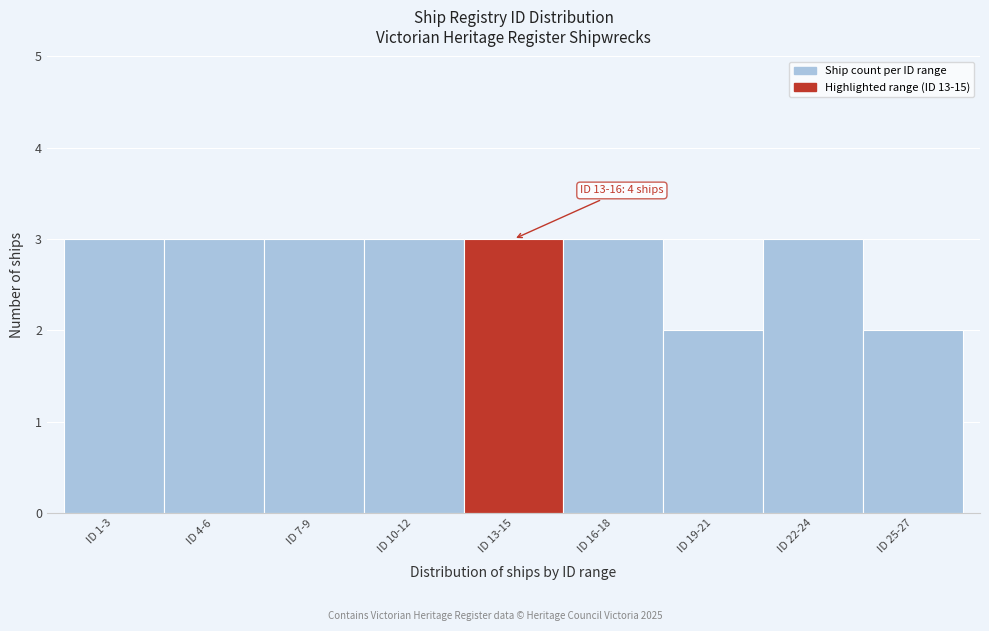

Reading right to left, list all the values displayed in this chart.

ID 25-27=2	ID 22-24=3	ID 19-21=2	ID 16-18=3	ID 13-15=3	ID 10-12=3	ID 7-9=3	ID 4-6=3	ID 1-3=3